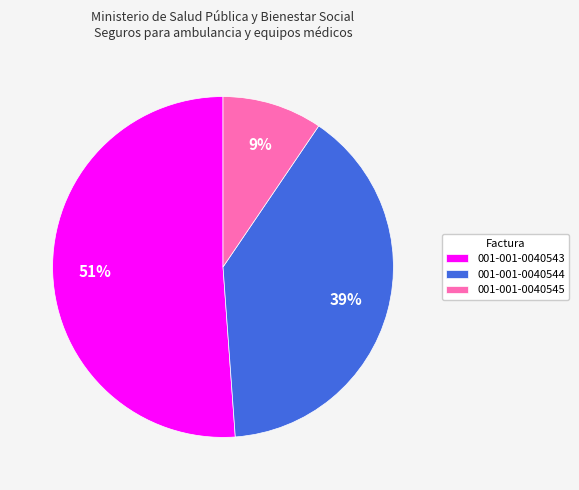

To the nearest percent, what is the difference between the 001-001-0040544 and 001-001-0040545 slice percentages?

30%